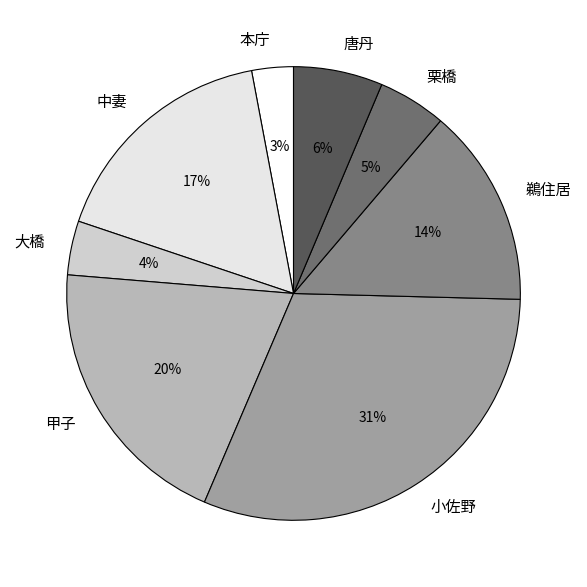

How many segments does this pie chart have?

8